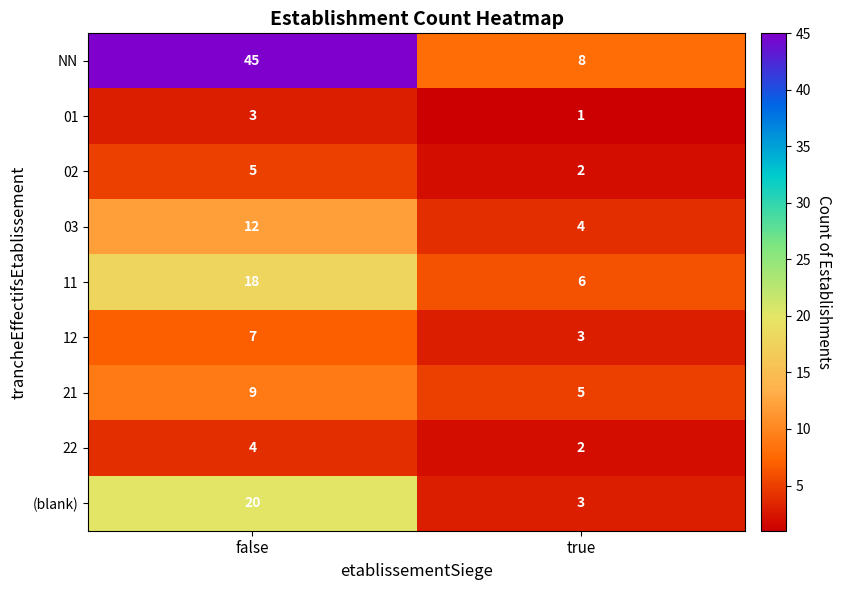

Reading right to left, extract all data points from this chart.

NN: true=8	false=45
01: true=1	false=3
02: true=2	false=5
03: true=4	false=12
11: true=6	false=18
12: true=3	false=7
21: true=5	false=9
22: true=2	false=4
(blank): true=3	false=20